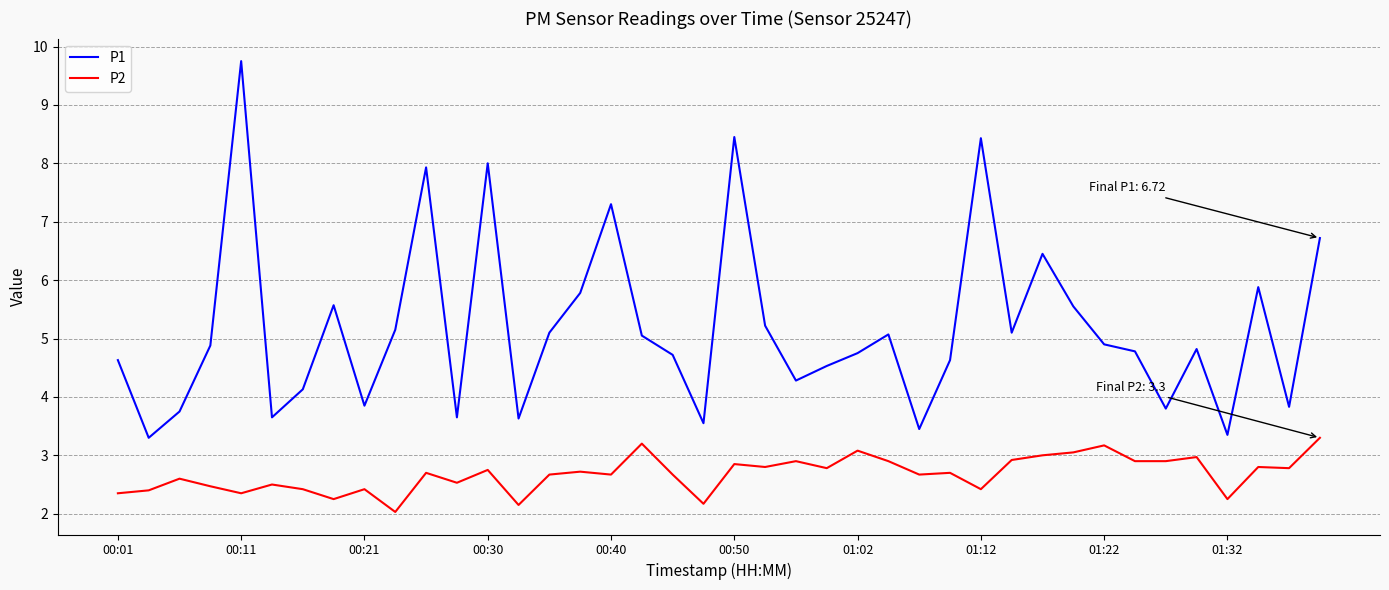

True or false: P1 and P2 cross at least once.

False